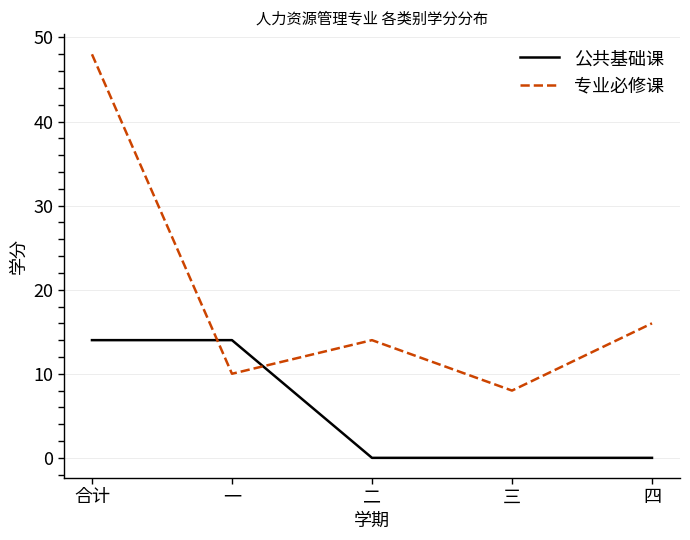

Reading left to right, list all the values displayed in this chart.

公共基础课: 合计=14	一=14	二=0	三=0	四=0
专业必修课: 合计=48	一=10	二=14	三=8	四=16